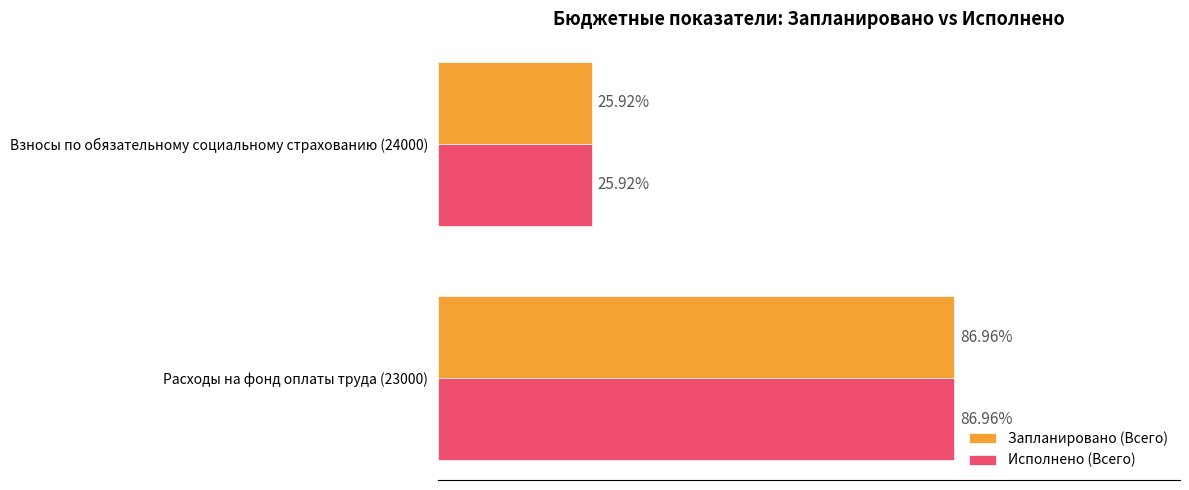

What are all the series names shown in the legend?

Запланировано (Всего), Исполнено (Всего)